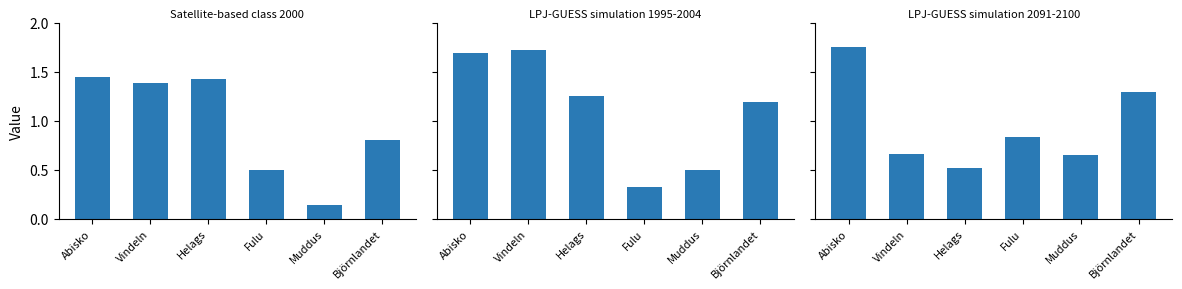

How many values in the Satellite-based class 2000 series exceed 1?

3